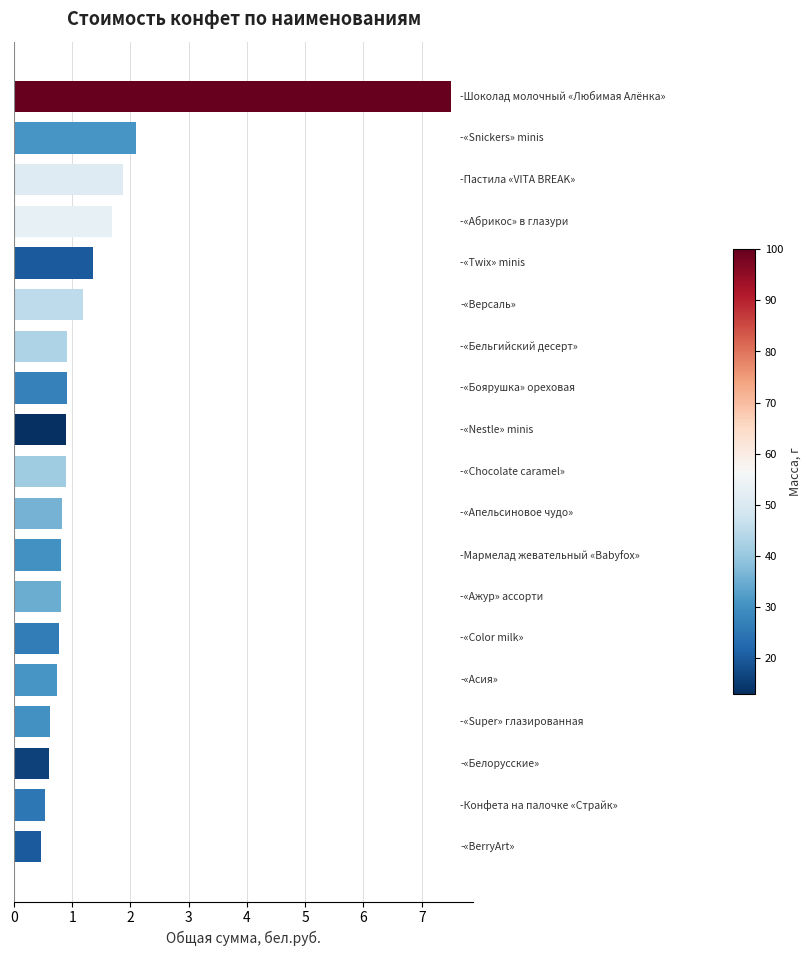

What is the greatest value displayed?

7.5